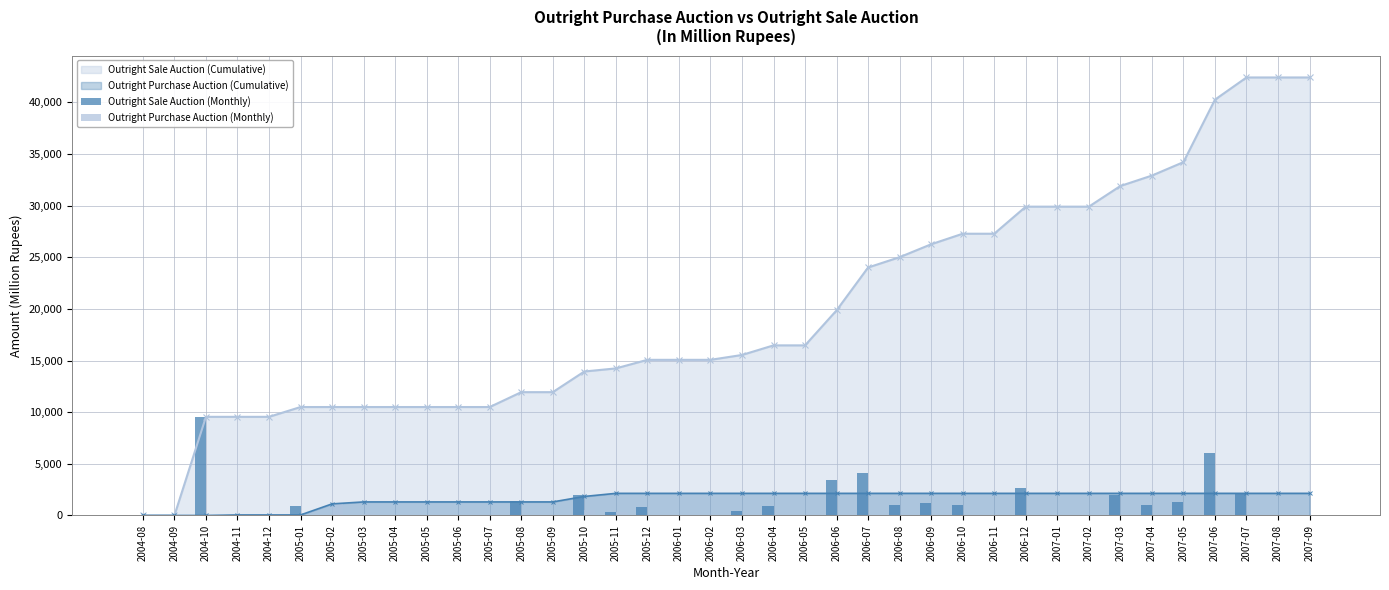

Is it true that Outright Purchase Auction (Monthly) equals -674.2 at 2006-09?

False